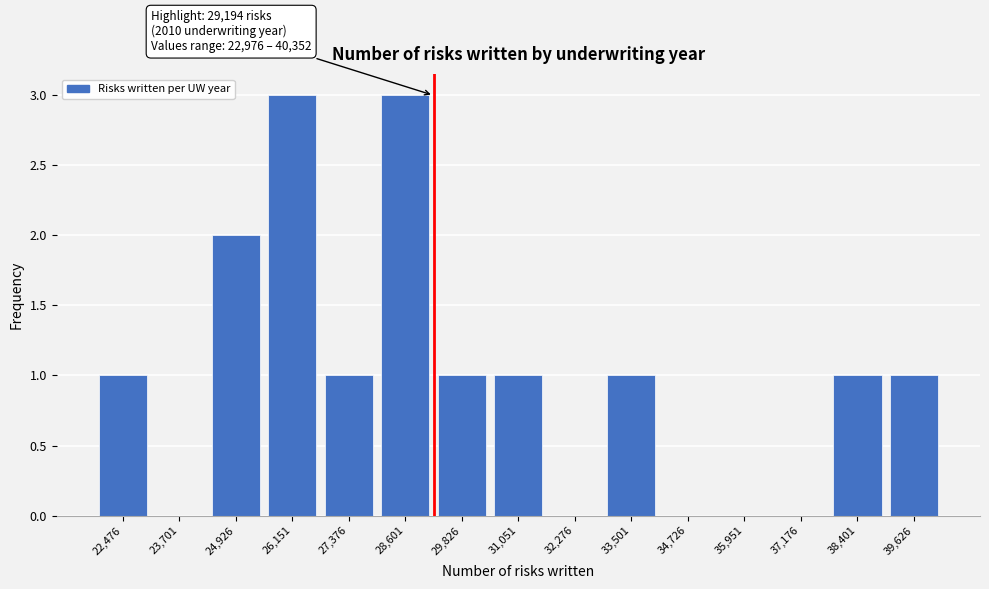

Reading right to left, list all the values displayed in this chart.

39,626=1	38,401=1	37,176=0	35,951=0	34,726=0	33,501=1	32,276=0	31,051=1	29,826=1	28,601=3	27,376=1	26,151=3	24,926=2	23,701=0	22,476=1